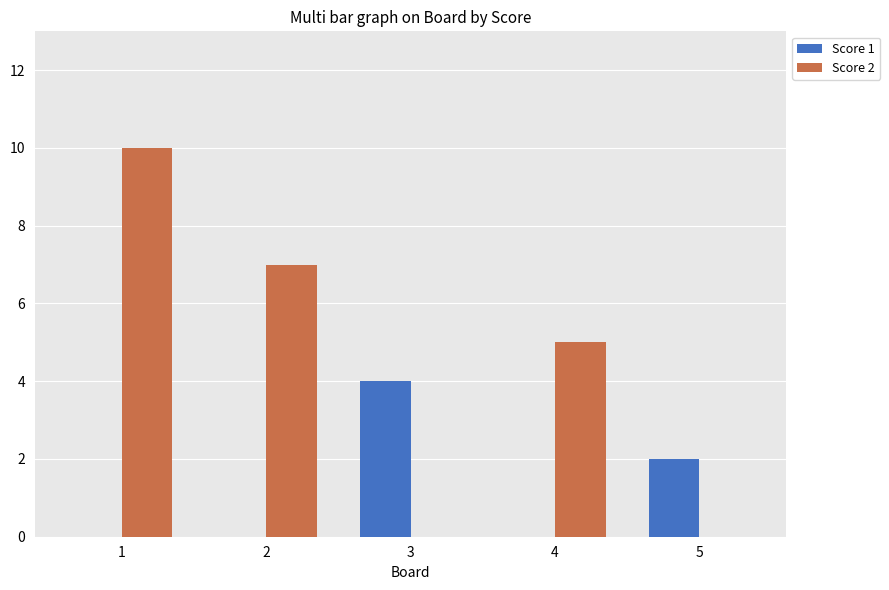

Reading left to right, what are all the values shown in this chart?

Score 1: 1=0	2=0	3=4	4=0	5=2
Score 2: 1=10	2=7	3=0	4=5	5=0